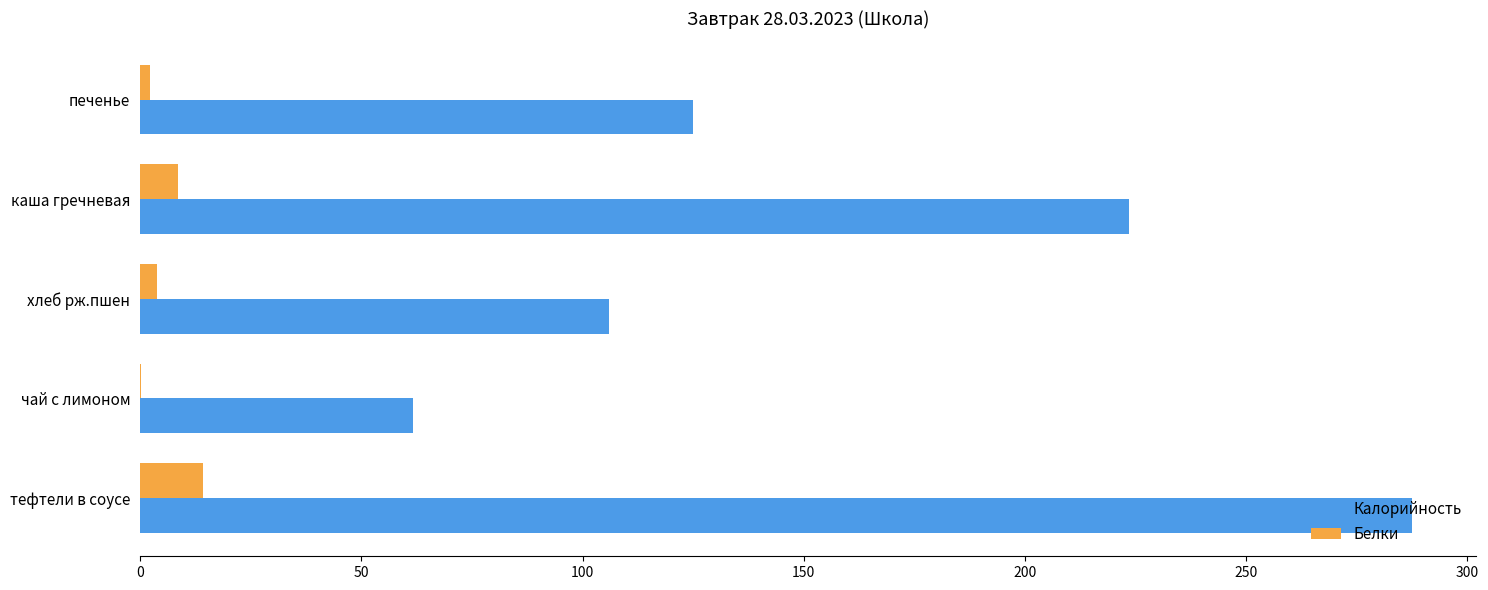

Where is Калорийность nearest to the value 174?

печенье